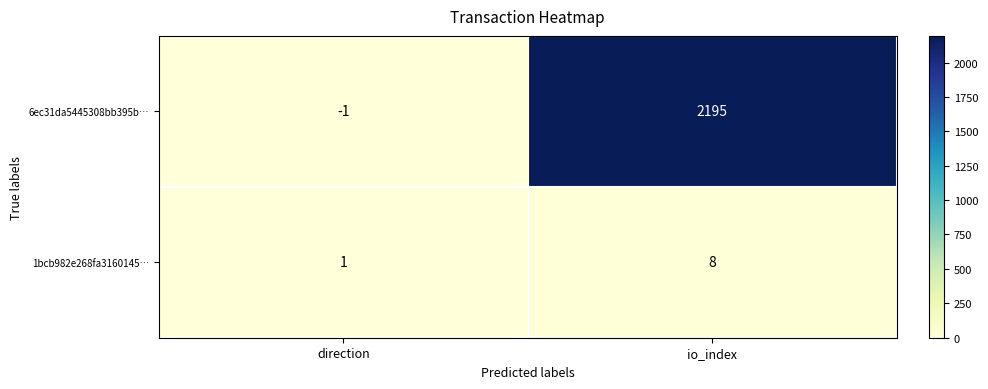

What is the smallest value displayed?

-1